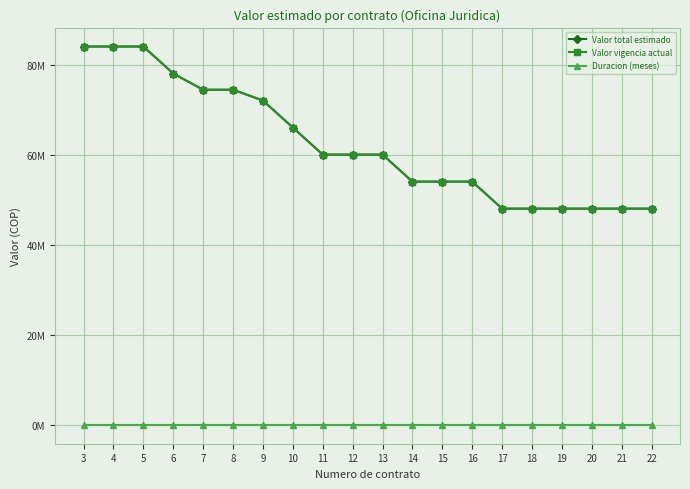

Is it true that Valor total estimado equals 66936254 at 18?

False